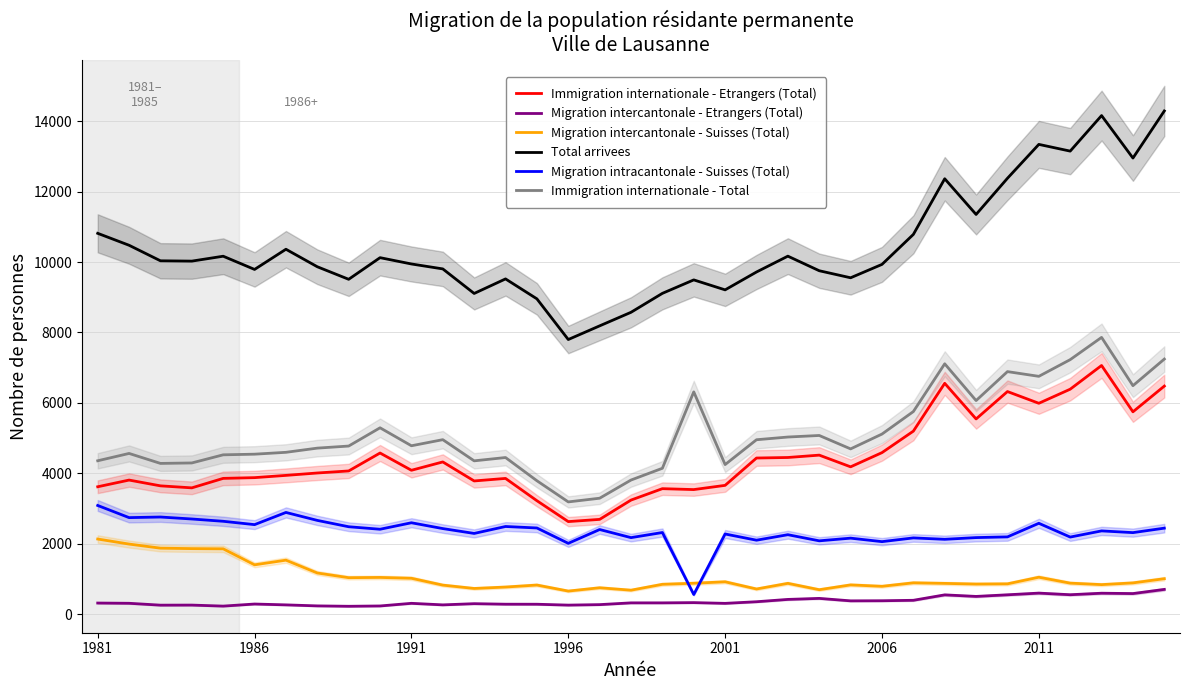

What is the lowest value of the Migration intercantonale - Suisses (Total) series?

658